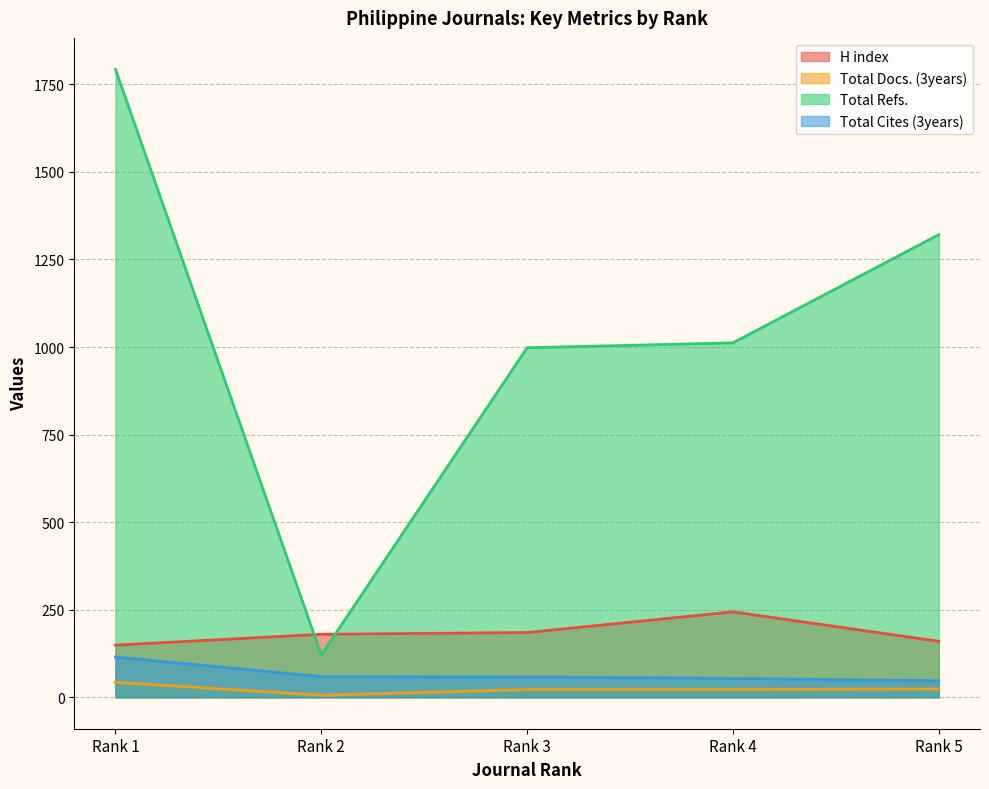

Which series has the largest range (max minus min)?

Total Refs.